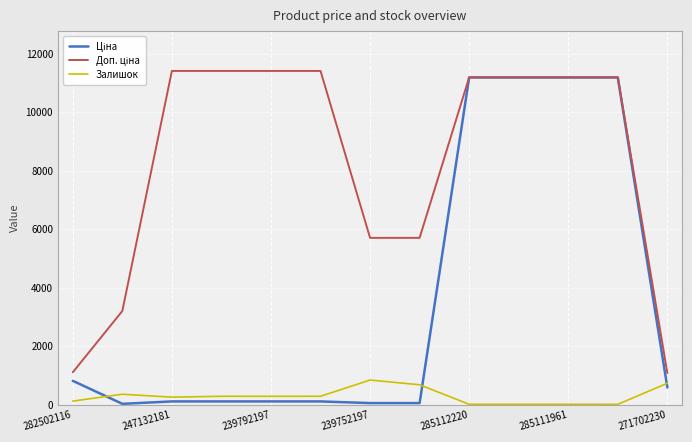

What is the maximum value shown in the chart?

11410.0